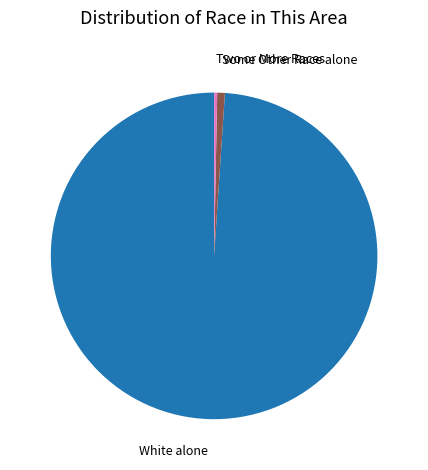

Is there any slice that represents more than half of the pie?

Yes